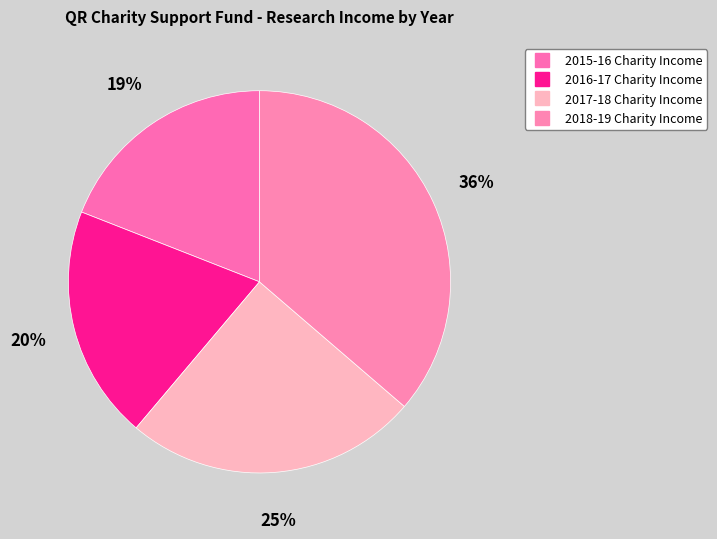

What is the change in value from 2016-17 Charity Income to 2018-19 Charity Income?

+202000